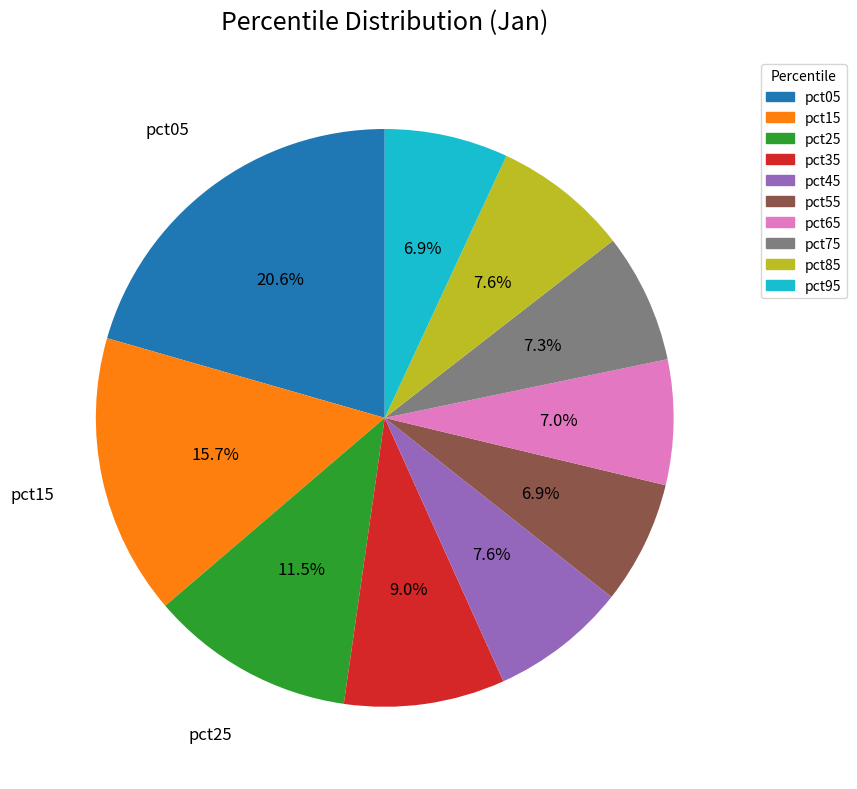

To the nearest percent, what is the average slice percentage?

10%